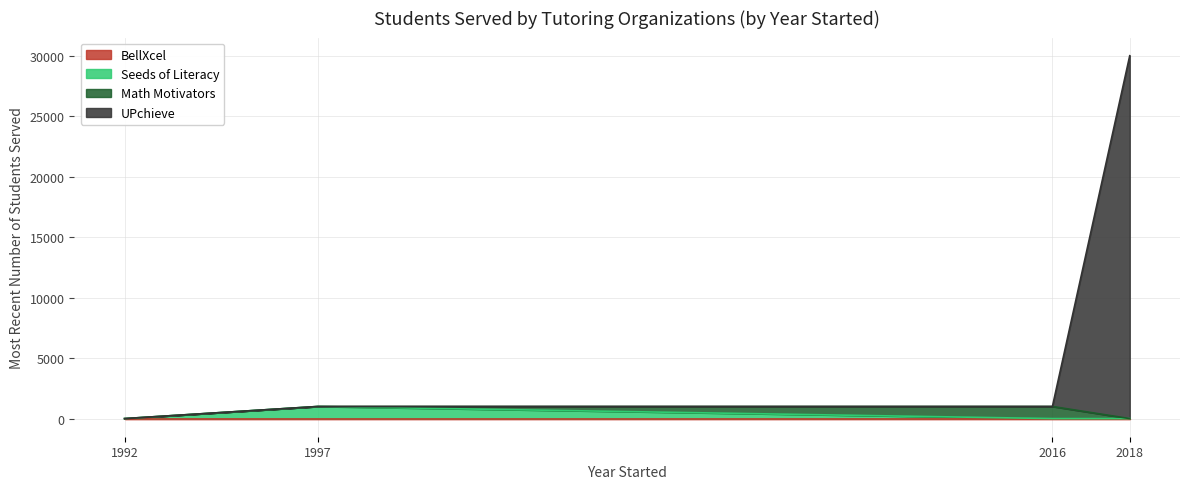

What is the spread (max minus min) of values at 2018?

30000